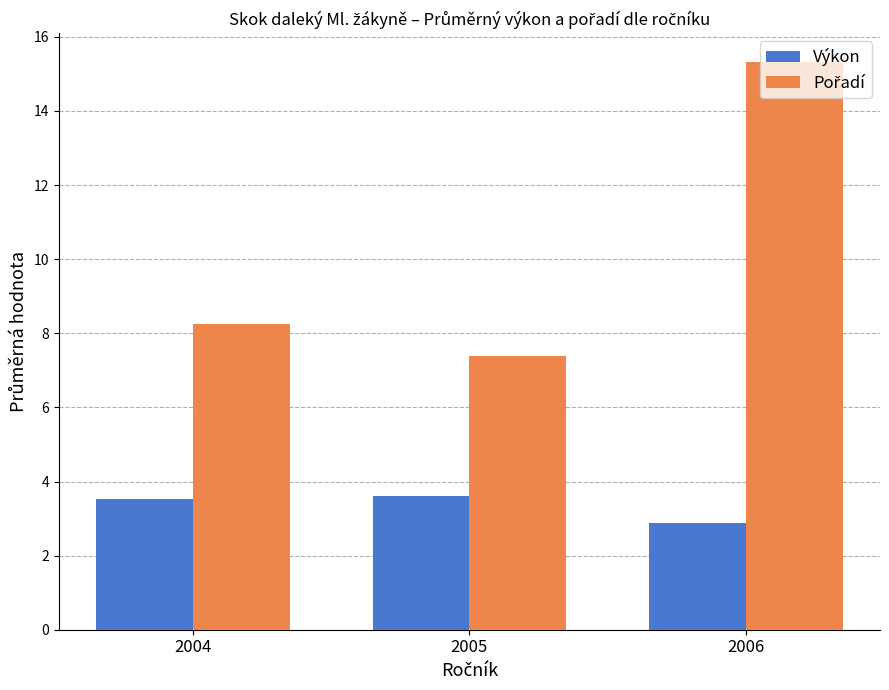

How many groups of bars are there?

3